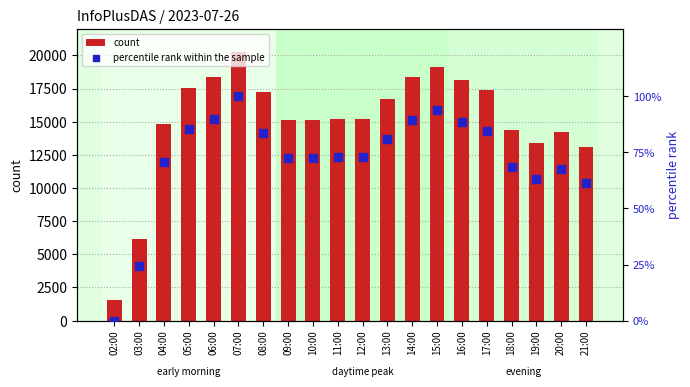

What are all the series names shown in the legend?

count, percentile rank within the sample